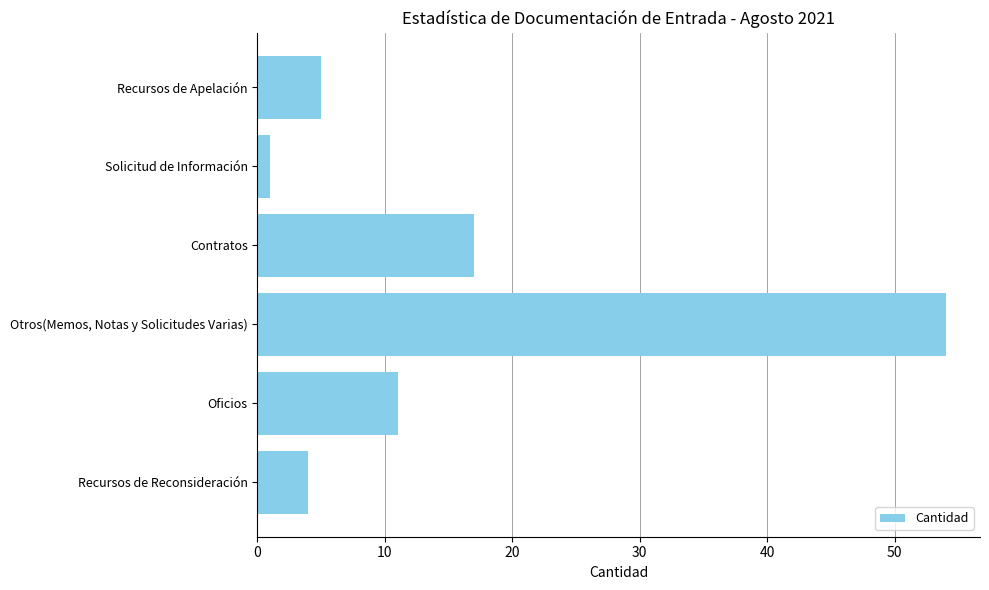

What is the difference between the maximum and minimum values?

53